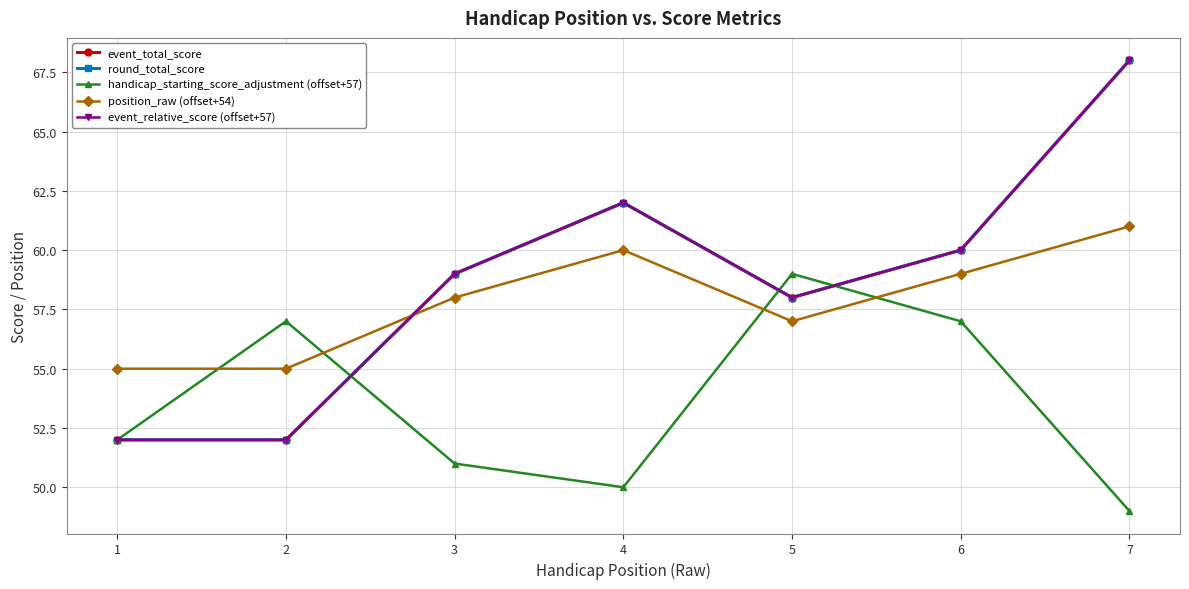

Is this an area chart (filled region under the line)?

No